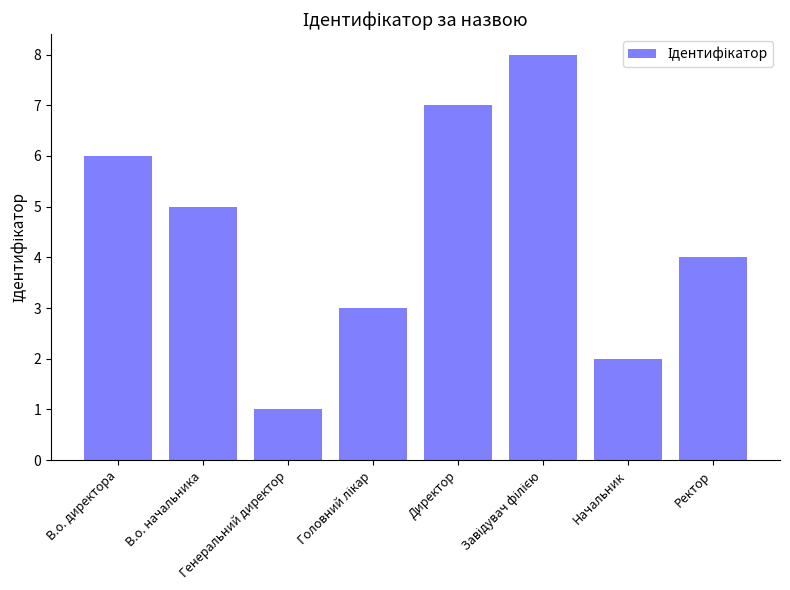

What is the difference between the maximum and second lowest values?

6